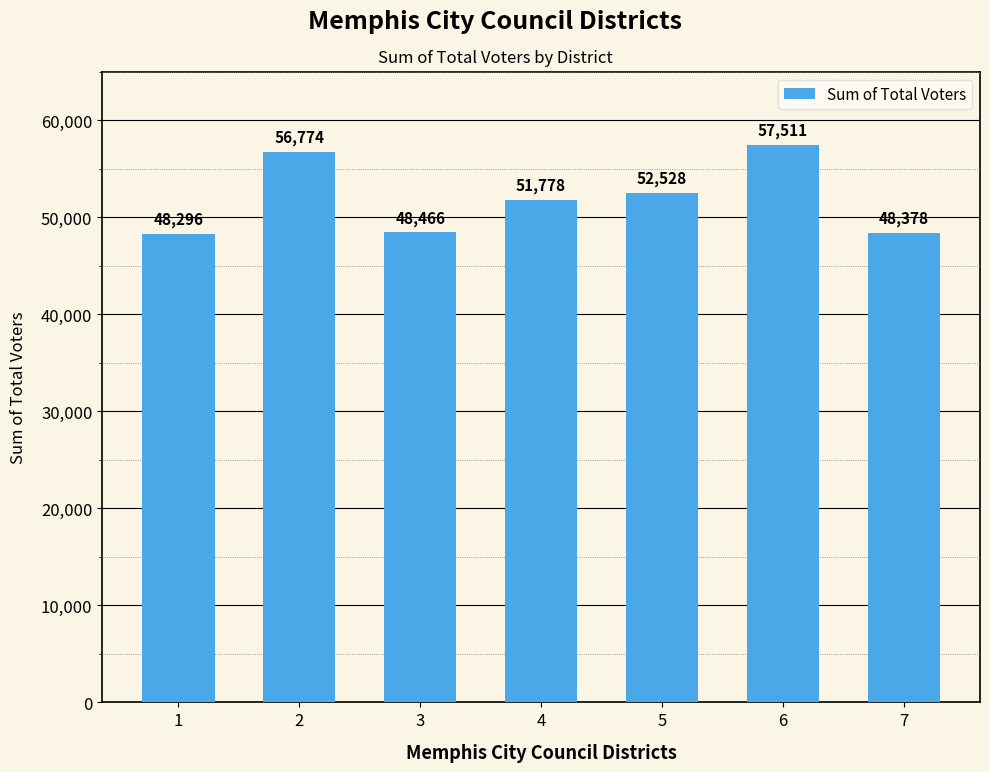

Rank the categories by value from highest to lowest.

6, 2, 5, 4, 3, 7, 1